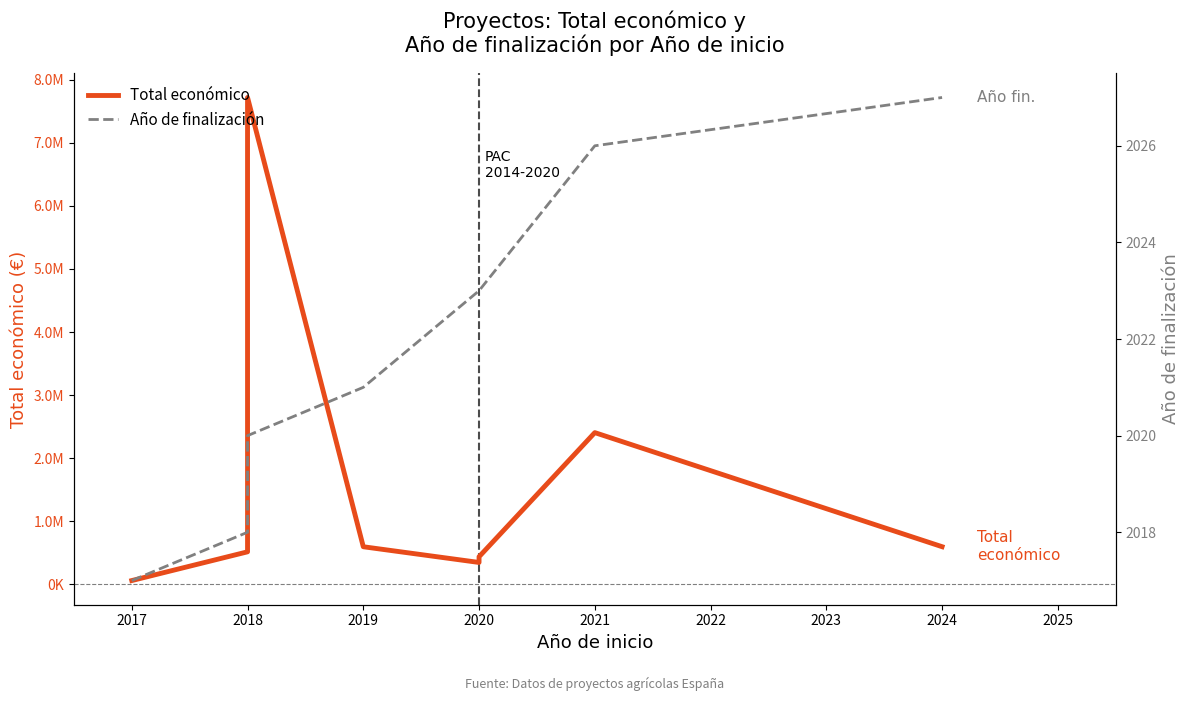

How many lines are shown in the chart?

2